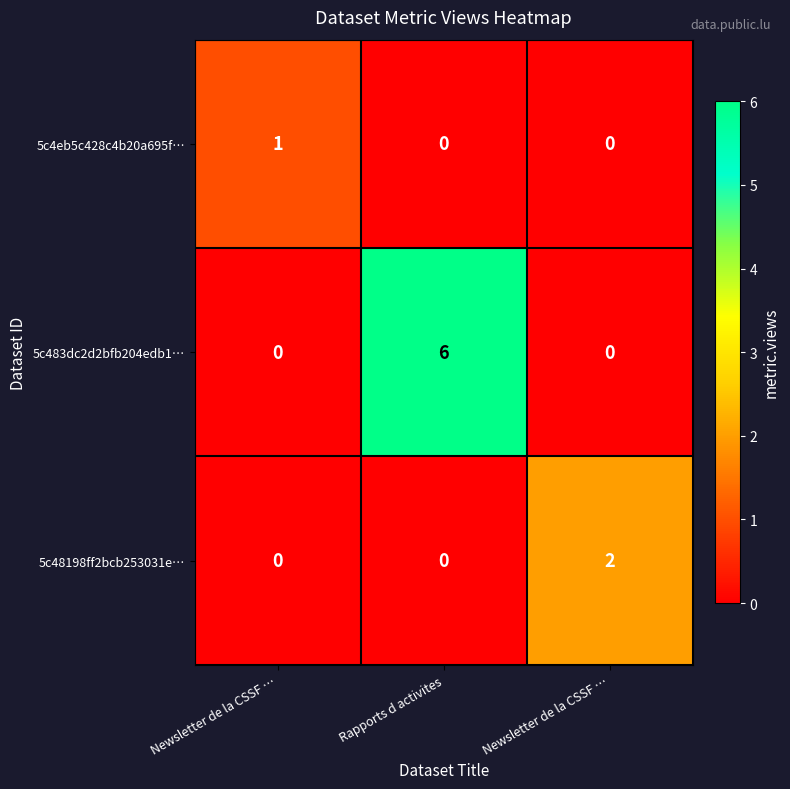

Reading right to left, extract all data points from this chart.

5c4eb5c428c4b20a695f…: Newsletter de la CSSF …=0	Rapports d activites=0	Newsletter de la CSSF …=1
5c483dc2d2bfb204edb1…: Newsletter de la CSSF …=0	Rapports d activites=6	Newsletter de la CSSF …=0
5c48198ff2bcb253031e…: Newsletter de la CSSF …=2	Rapports d activites=0	Newsletter de la CSSF …=0